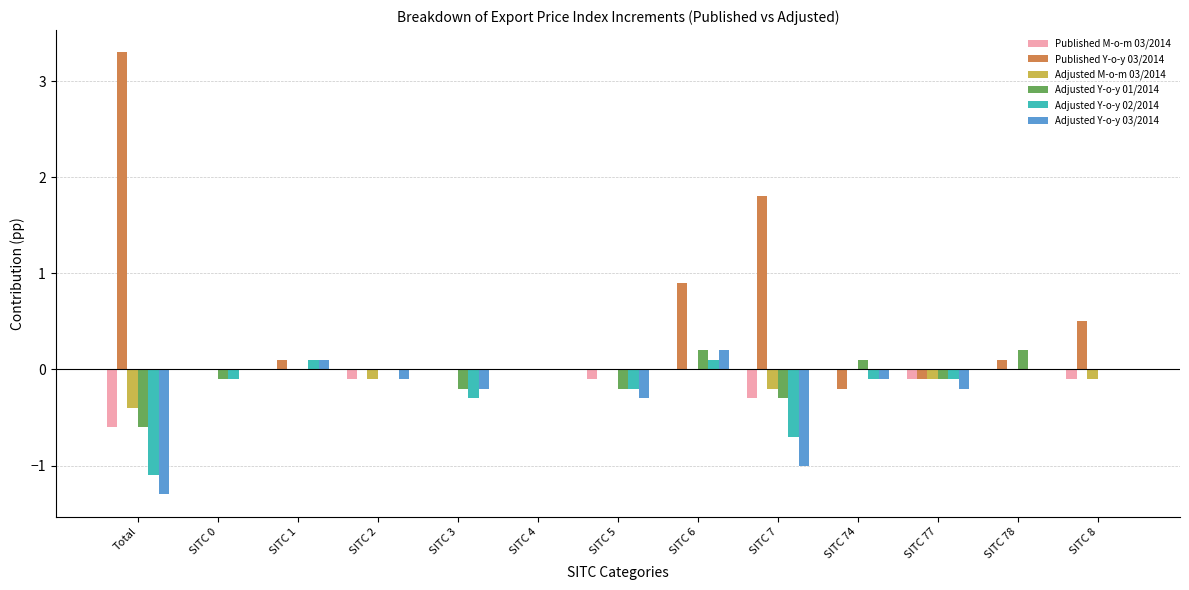

Which label corresponds to the largest value in the chart?

Total